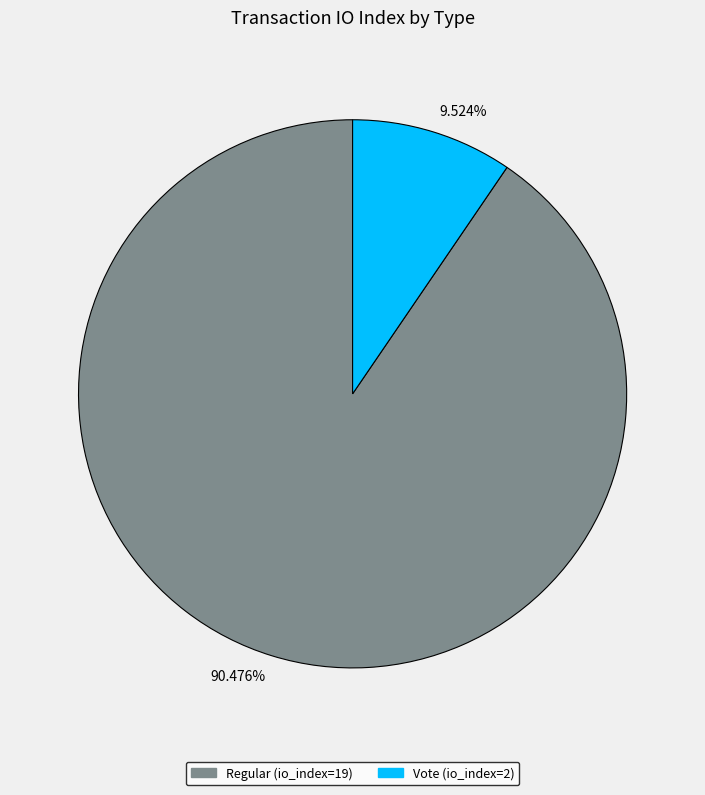

Which has a higher value, 90.476% or 9.524%?

90.476%